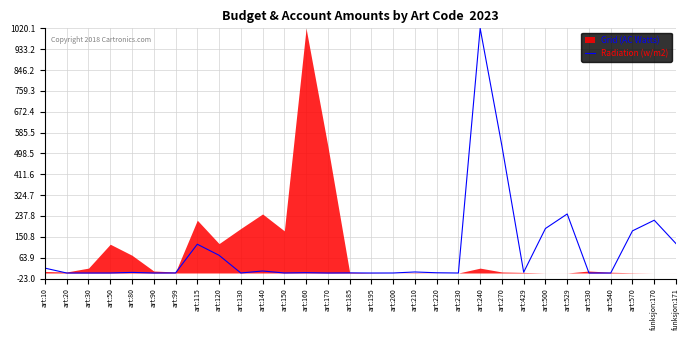

At which label does Radiation (w/m2) reach its peak?

art:240